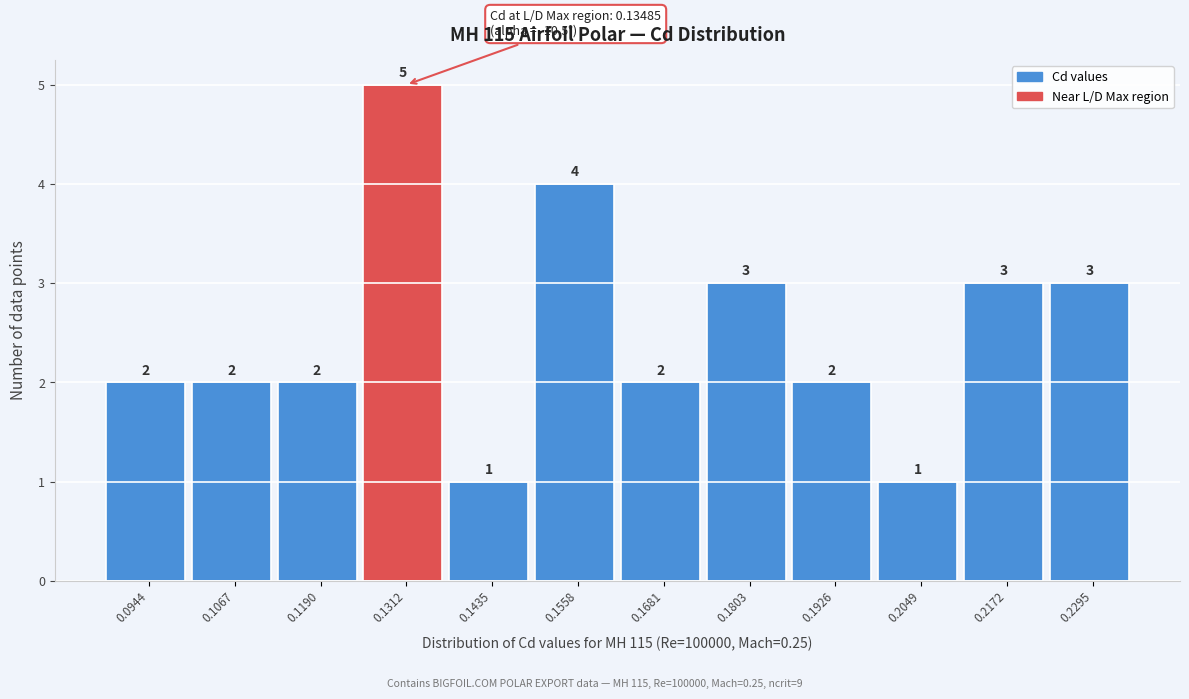

What is the height of the bar covering 0.162 to 0.174 on the x-axis? The bar edges are not printed on the chart, so give them approximately, as read against the axis.

2